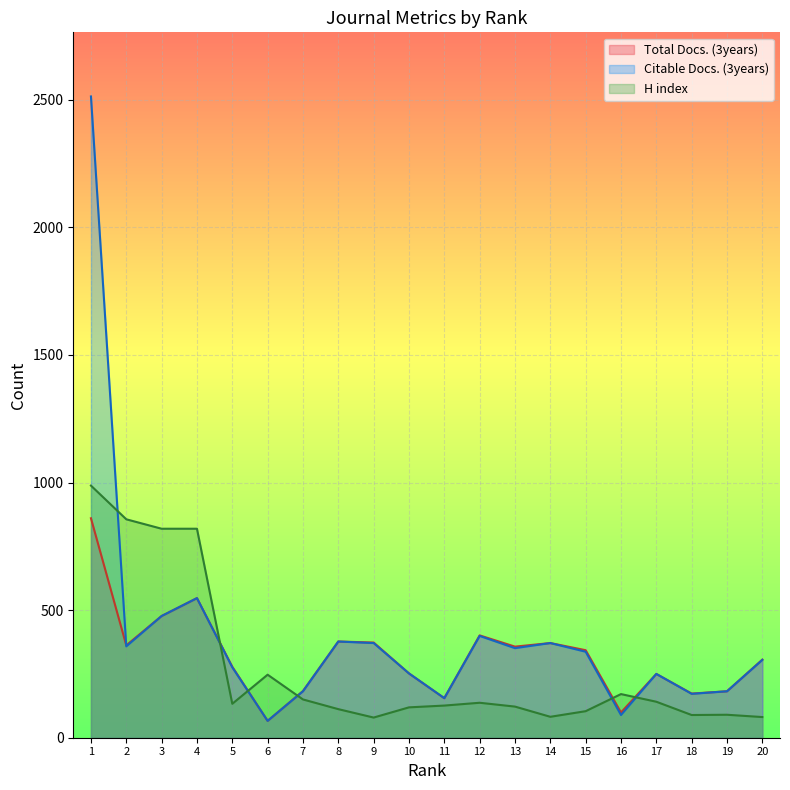

Rank the series at 7 from lowest to highest value.

H index, Citable Docs. (3years), Total Docs. (3years)